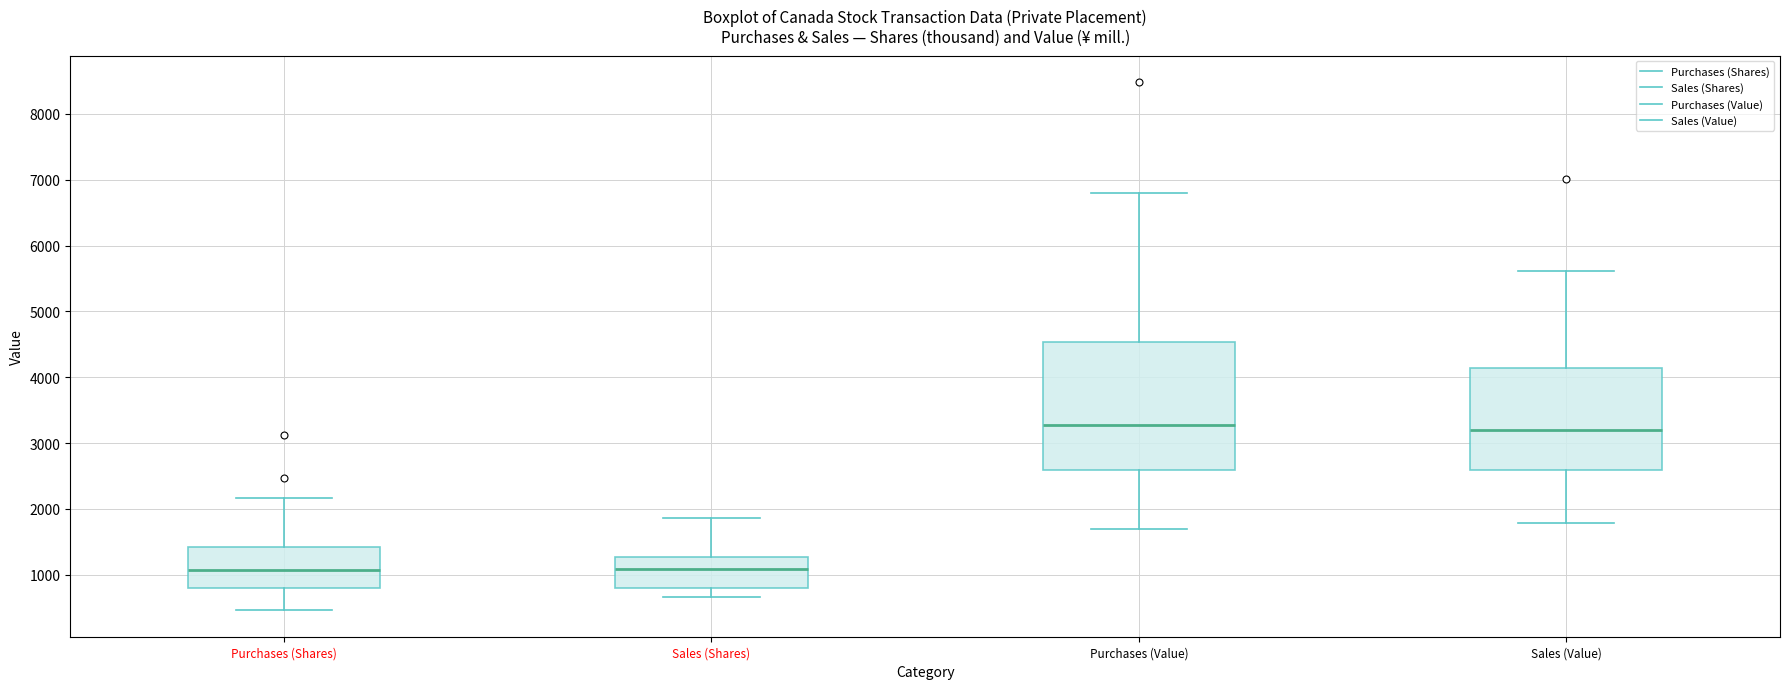

Reading left to right, read every box against the y-axis: the position of its median line, the range the box covers, and the ends of its whiskers. The values are not printed on the chart, so give them approximately, as read against the axis.

Purchases (Shares): median 1100, box 800 to 1400, whiskers 500 to 2200
Sales (Shares): median 1100, box 800 to 1300, whiskers 700 to 1900
Purchases (Value): median 3300, box 2600 to 4500, whiskers 1700 to 6800
Sales (Value): median 3200, box 2600 to 4100, whiskers 1800 to 5600